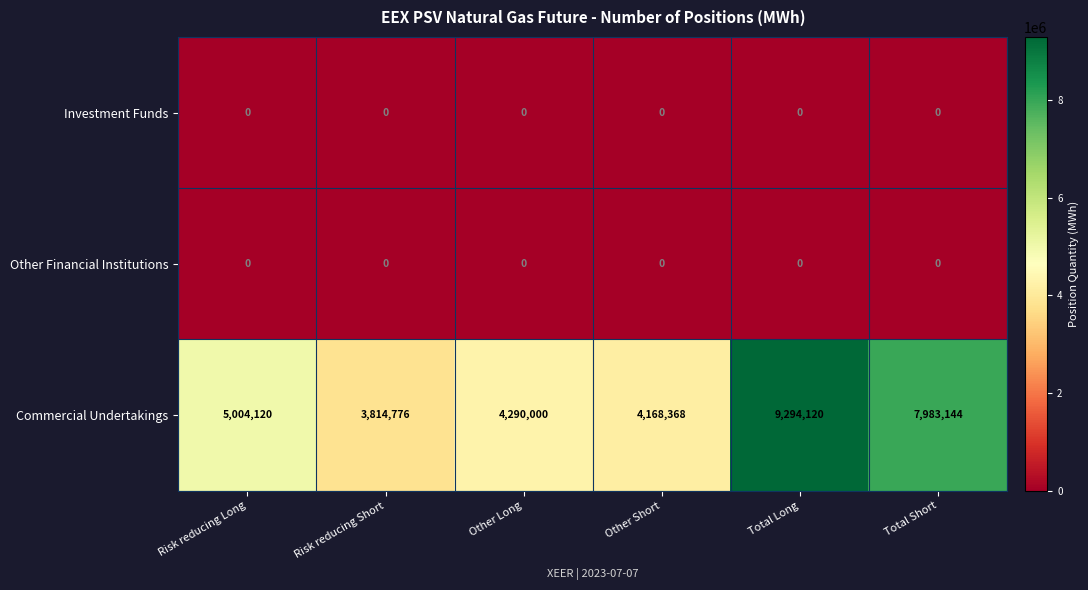

Reading left to right, transcribe all the data shown in this chart.

Investment Funds: 0	0	0	0	0	0
Other Financial Institutions: 0	0	0	0	0	0
Commercial Undertakings: 5004120	3814776	4290000	4168368	9294120	7983144